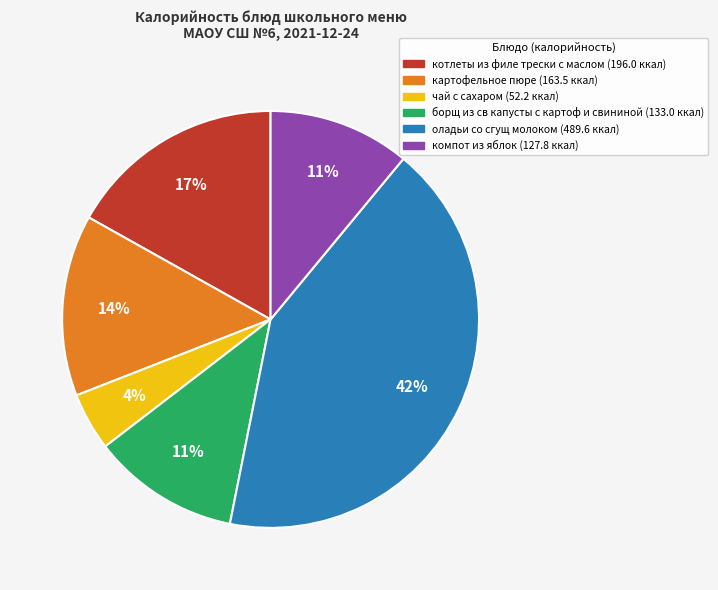

Is it true that оладьи со сгущ молоком is 56% of the pie?

False